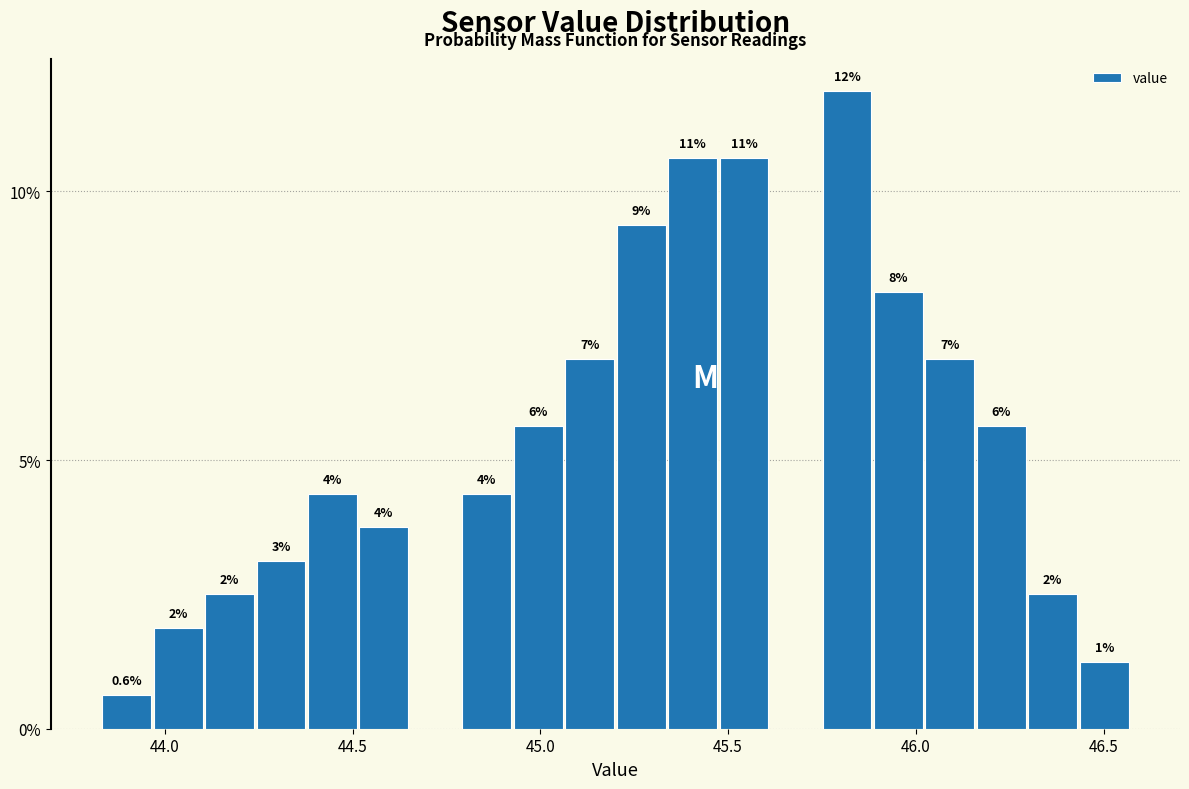

Read against the x-axis, roughly where is the centre of the tallest bar?

45.80